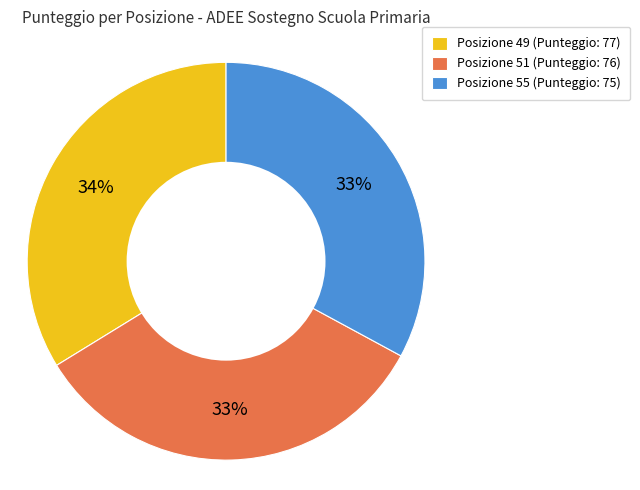

Count the number of slices in the pie.

3